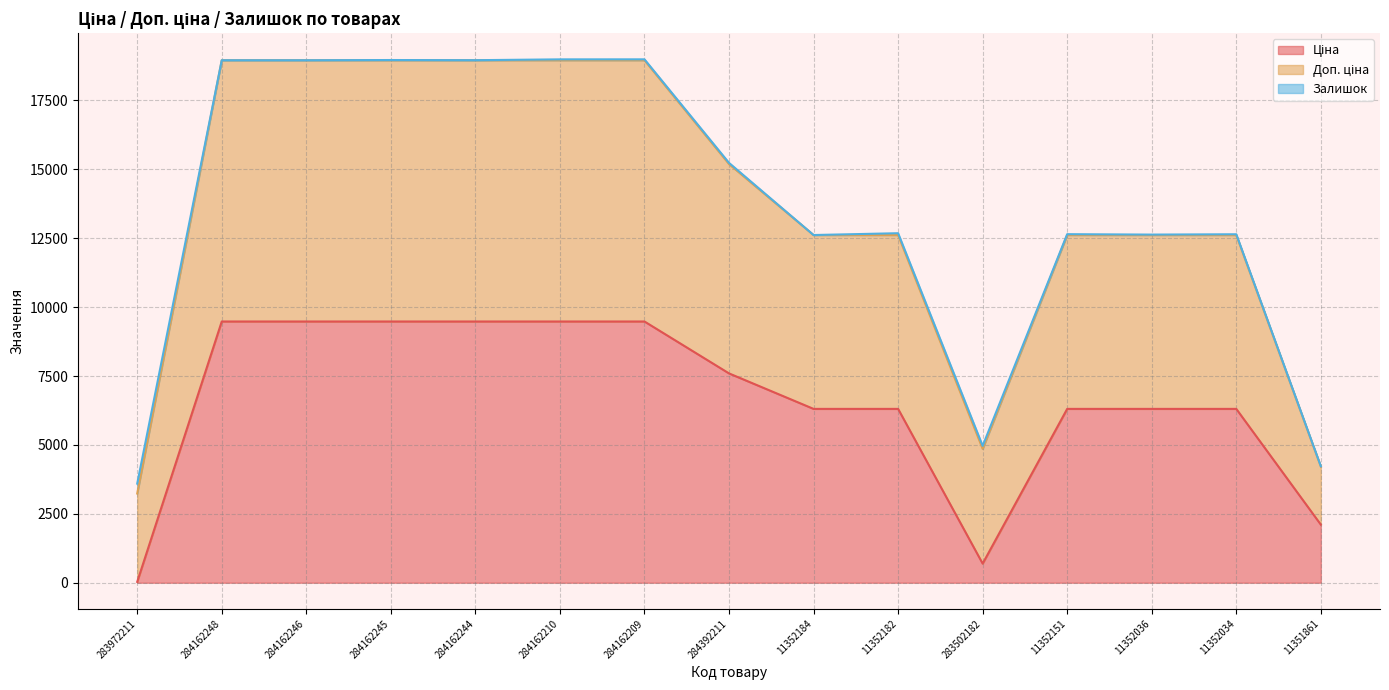

Which series has the largest range (max minus min)?

Доп. ціна